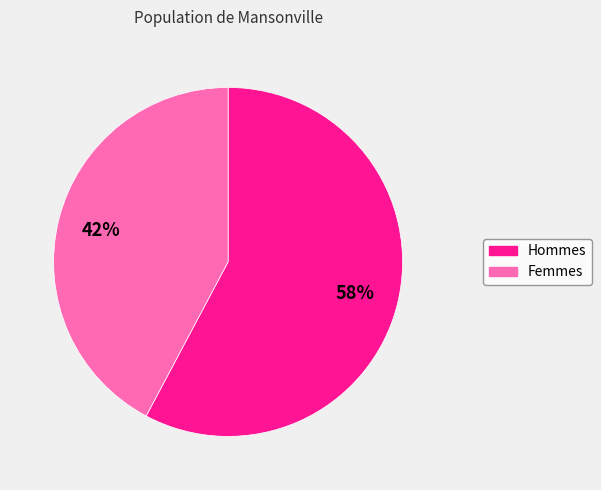

Does any single category account for the majority?

Yes